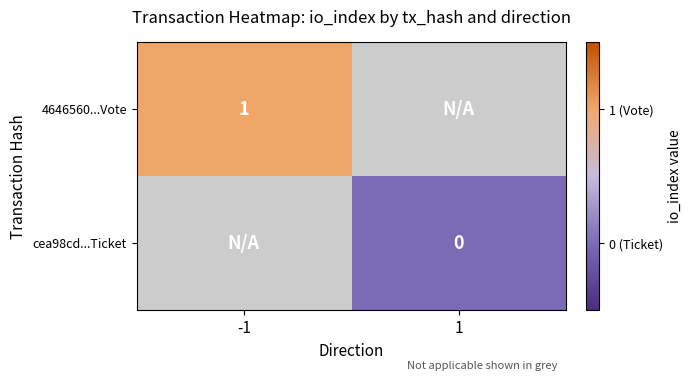

True or false: 4646560...Vote has a value of 1 at -1.

True